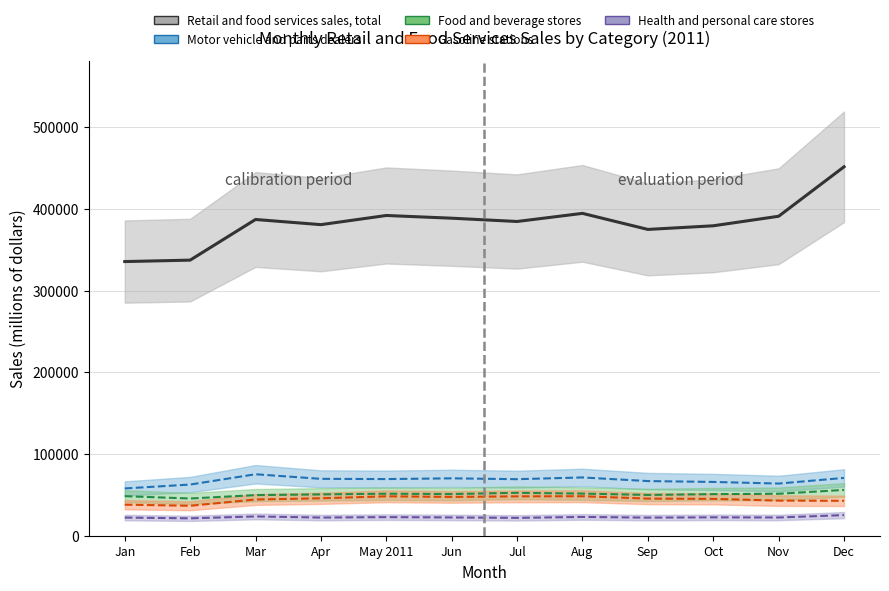

What is the total value across all series at Jan?

502190